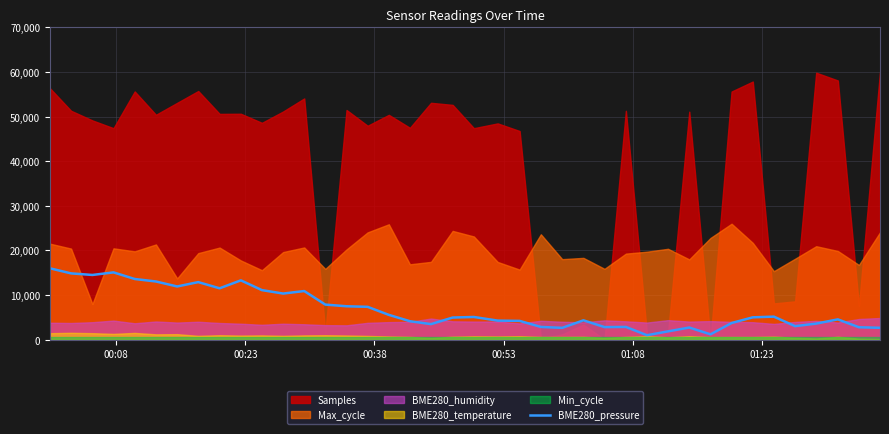

What is the difference between the maximum and minimum values?

15000.0